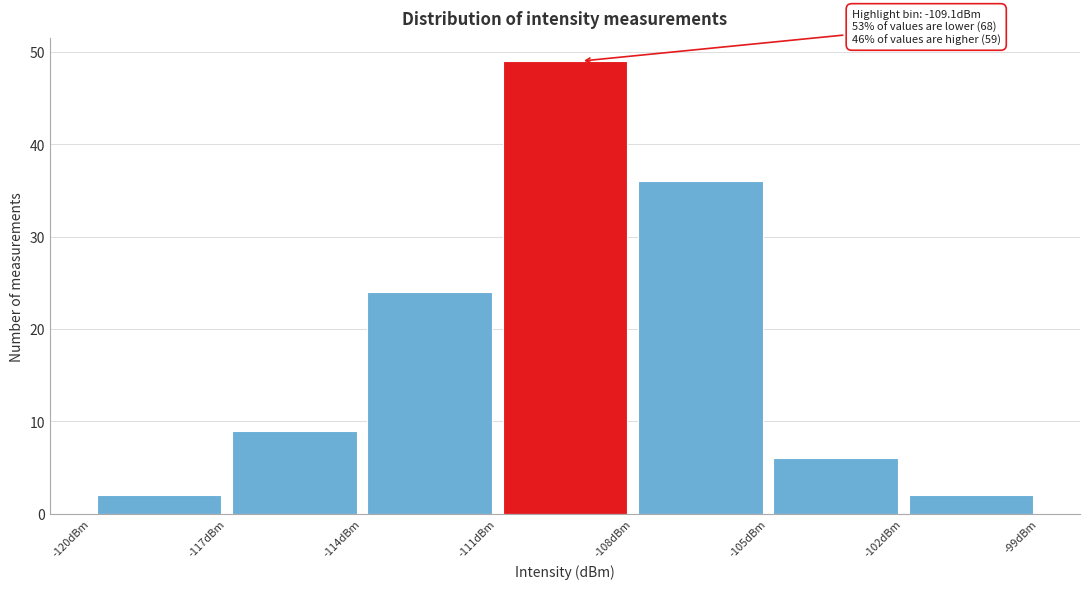

Which range on the x-axis has the tallest bar?

-111 to -108